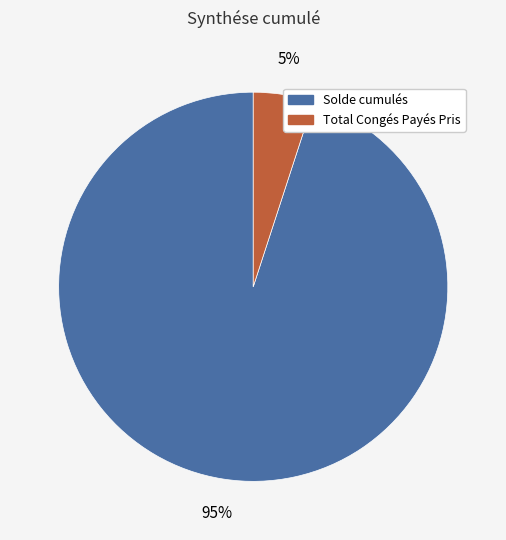

Do Solde cumulés and Total Congés Payés Pris together represent more than half of the pie?

Yes